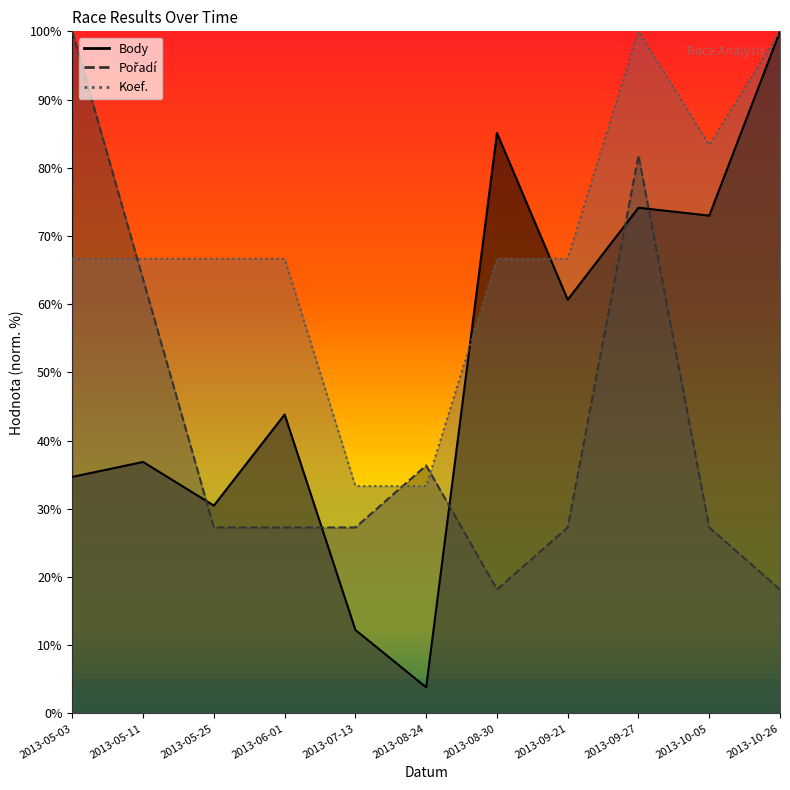

What position from the right is 2013-10-05?

2